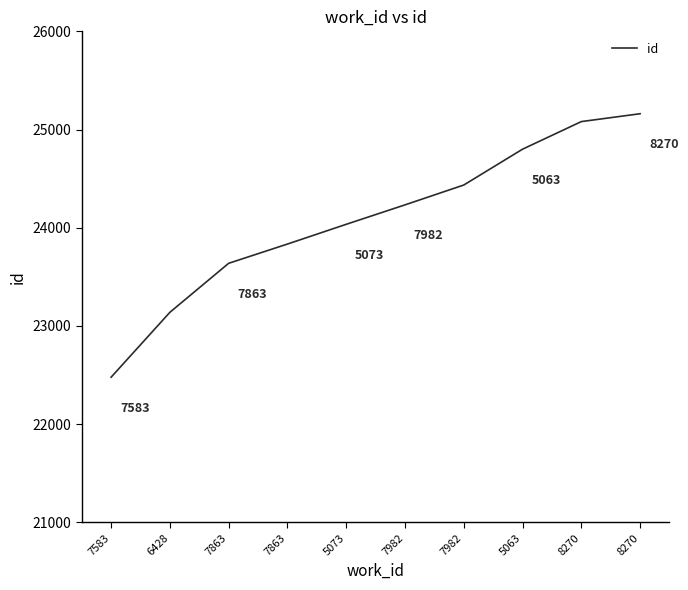

What is the average value?

24083